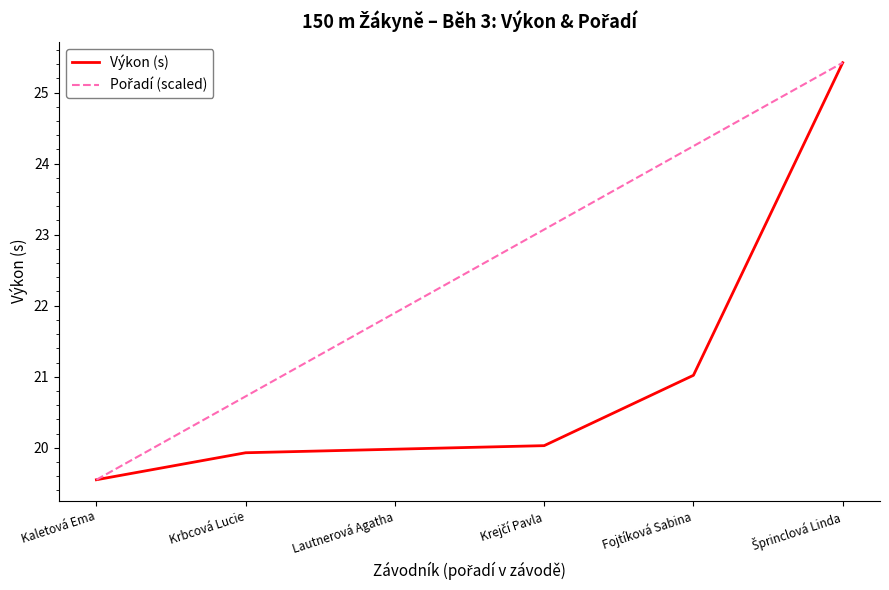

What is the total value across all series at Lautnerová Agatha?

41.9